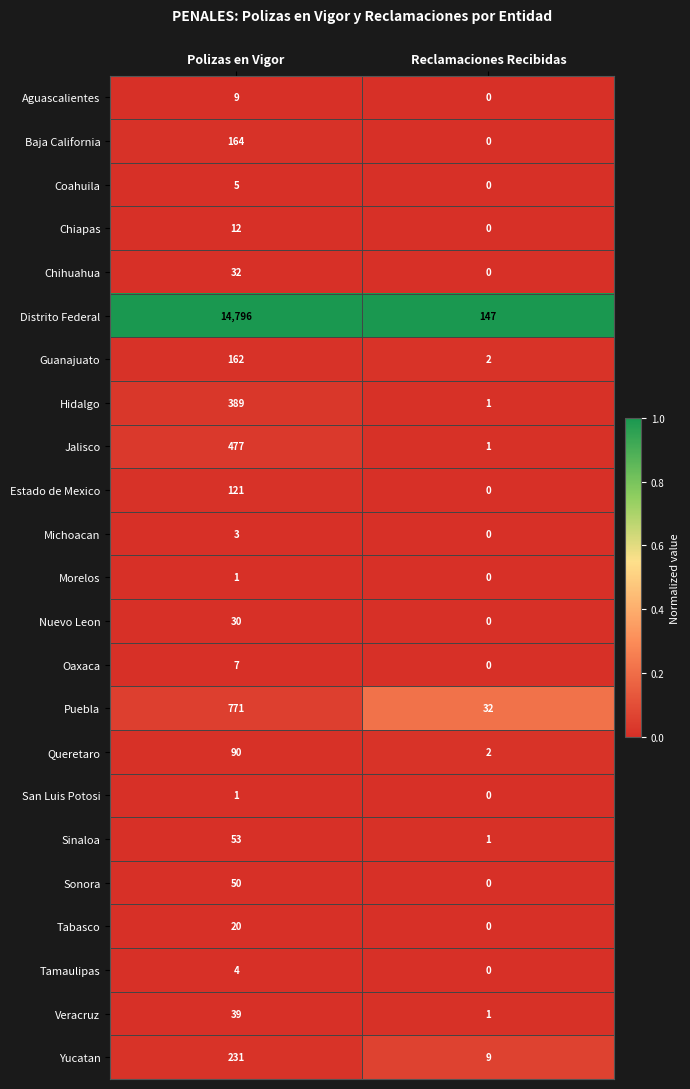

List the labels in order of Sinaloa value, largest first.

Polizas en Vigor, Reclamaciones Recibidas